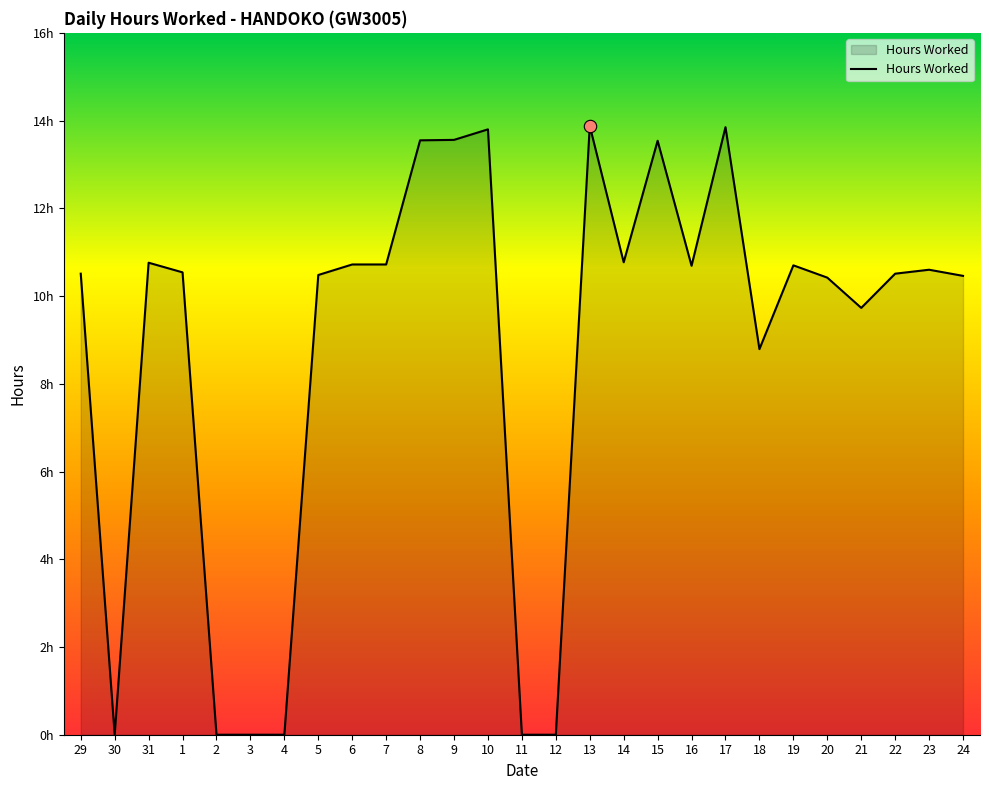

What is the change in value from 15 to 20?

-3.1